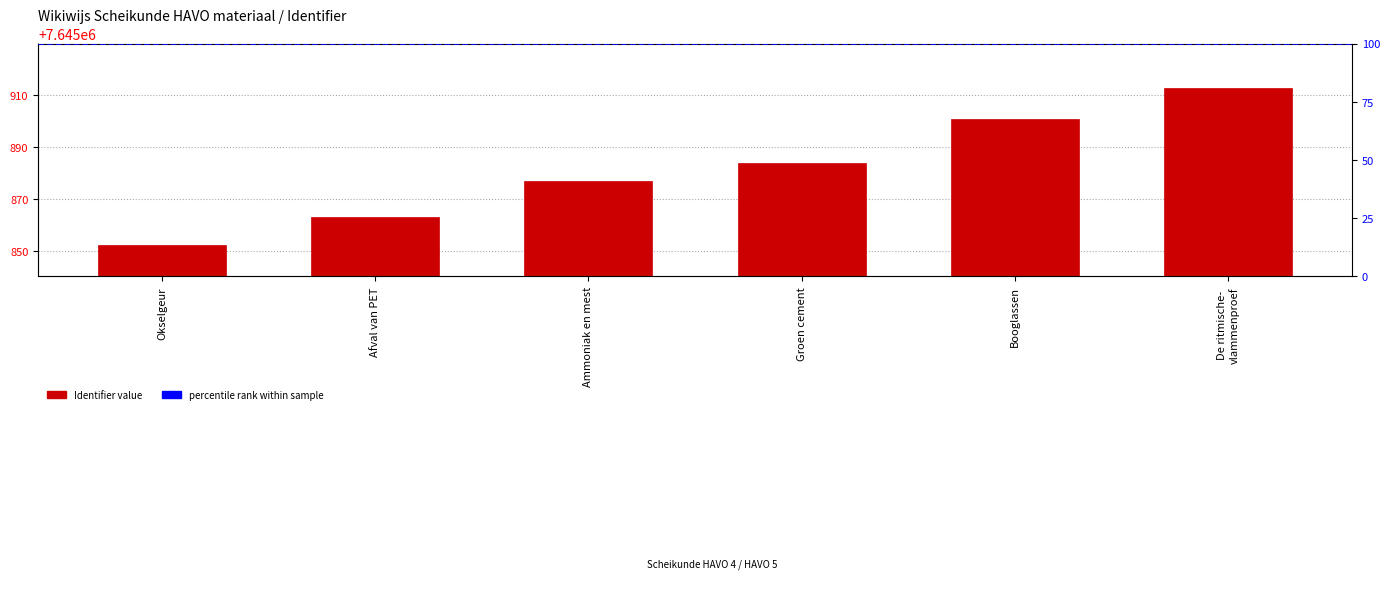

Count the number of values greater than 7645884.

2